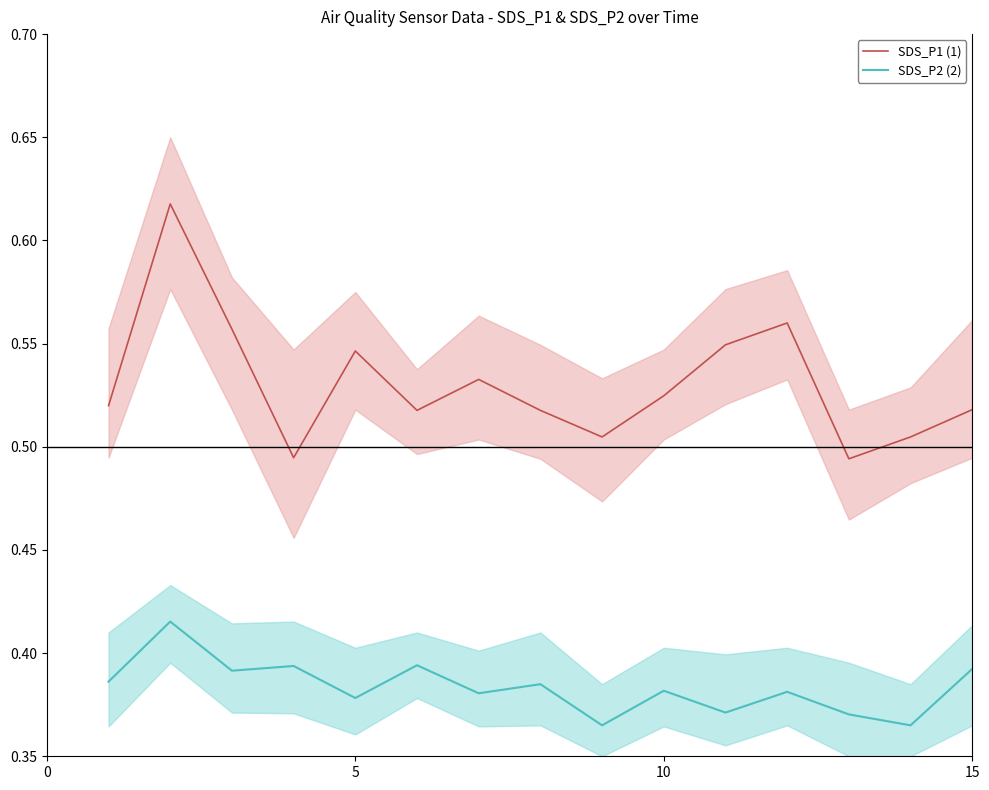

True or false: SDS_P2 (2) and SDS_P1 (1) cross at least once.

False